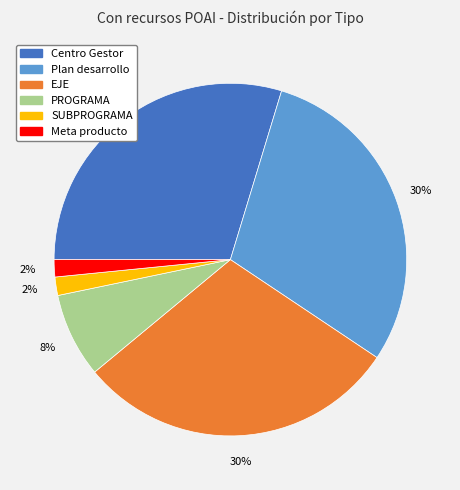

How many segments does this pie chart have?

6